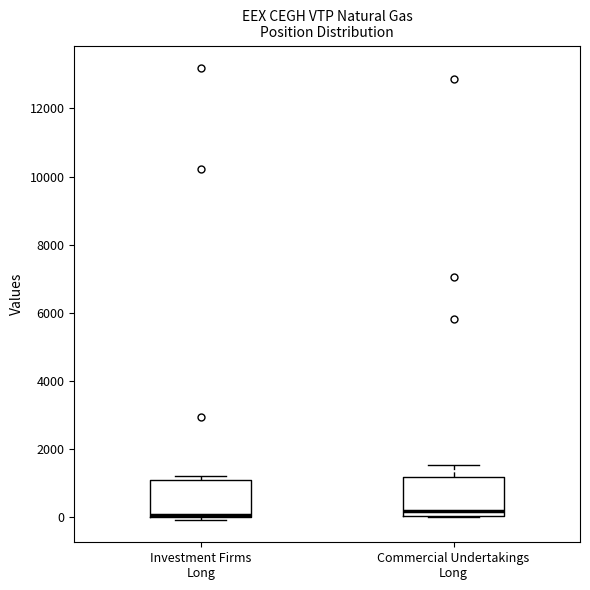

Reading left to right, read every box against the y-axis: the position of its median line, the range the box covers, and the ends of its whiskers. The values are not printed on the chart, so give them approximately, as read against the axis.

Investment Firms Long: median 0 (just above the box's lower edge), box 0 to 1000, whiskers 0 (just below the box's lower edge) to 1200
Commercial Undertakings Long: median 200, box 0 to 1200, whiskers 0 to 1600